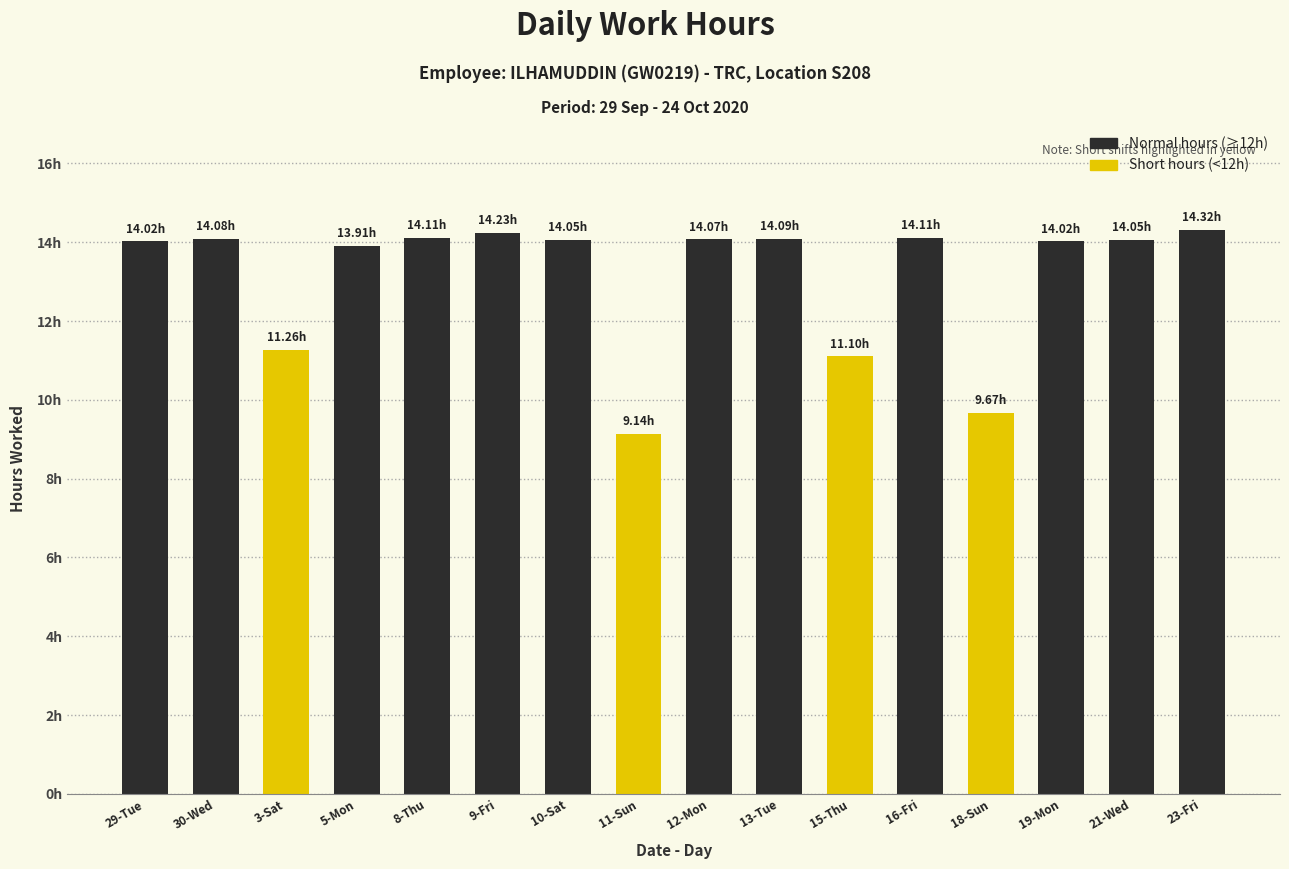

Does the chart contain any negative values?

No